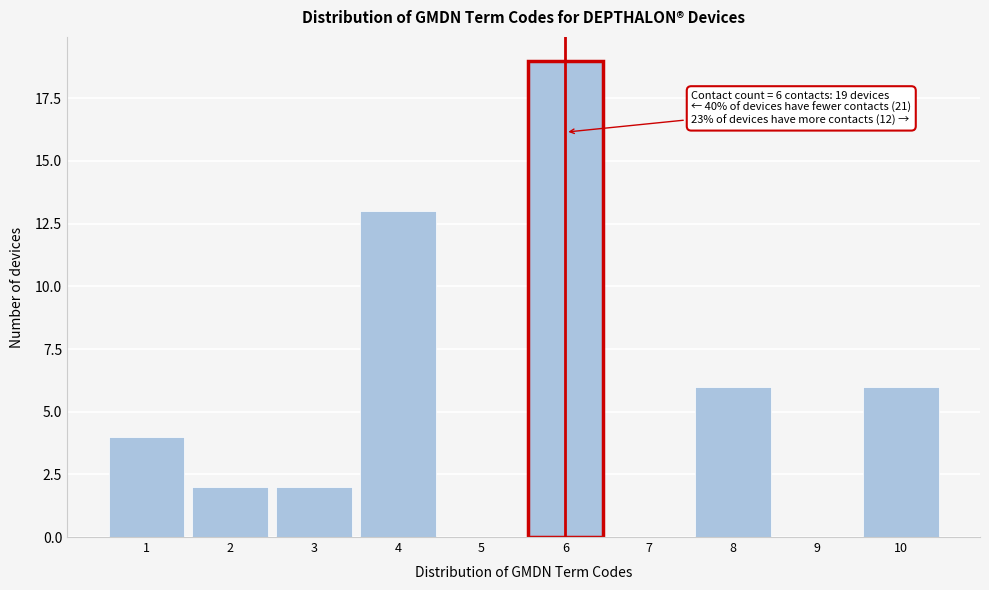

Which range on the x-axis has the tallest bar?

5.5 to 6.5